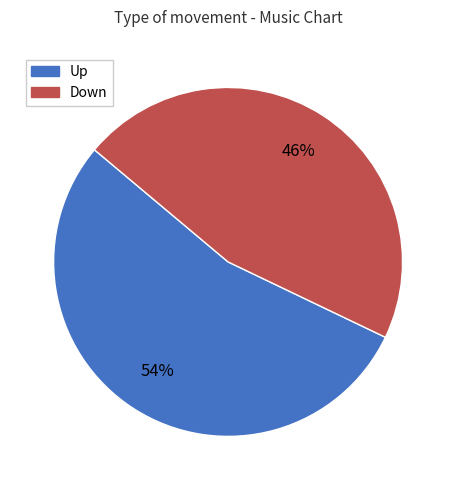

Is there any slice that represents more than half of the pie?

Yes